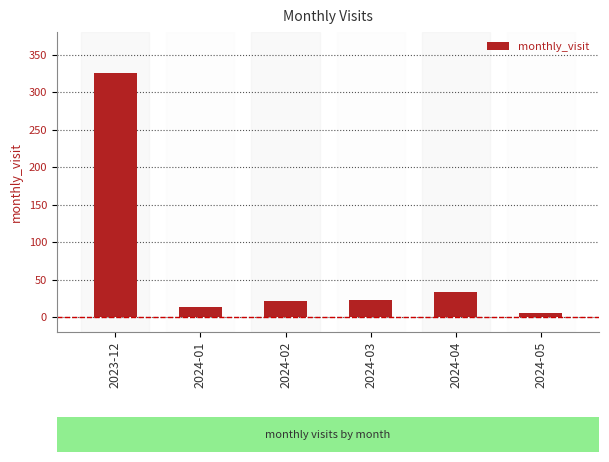

How many data points are less than 23?

3